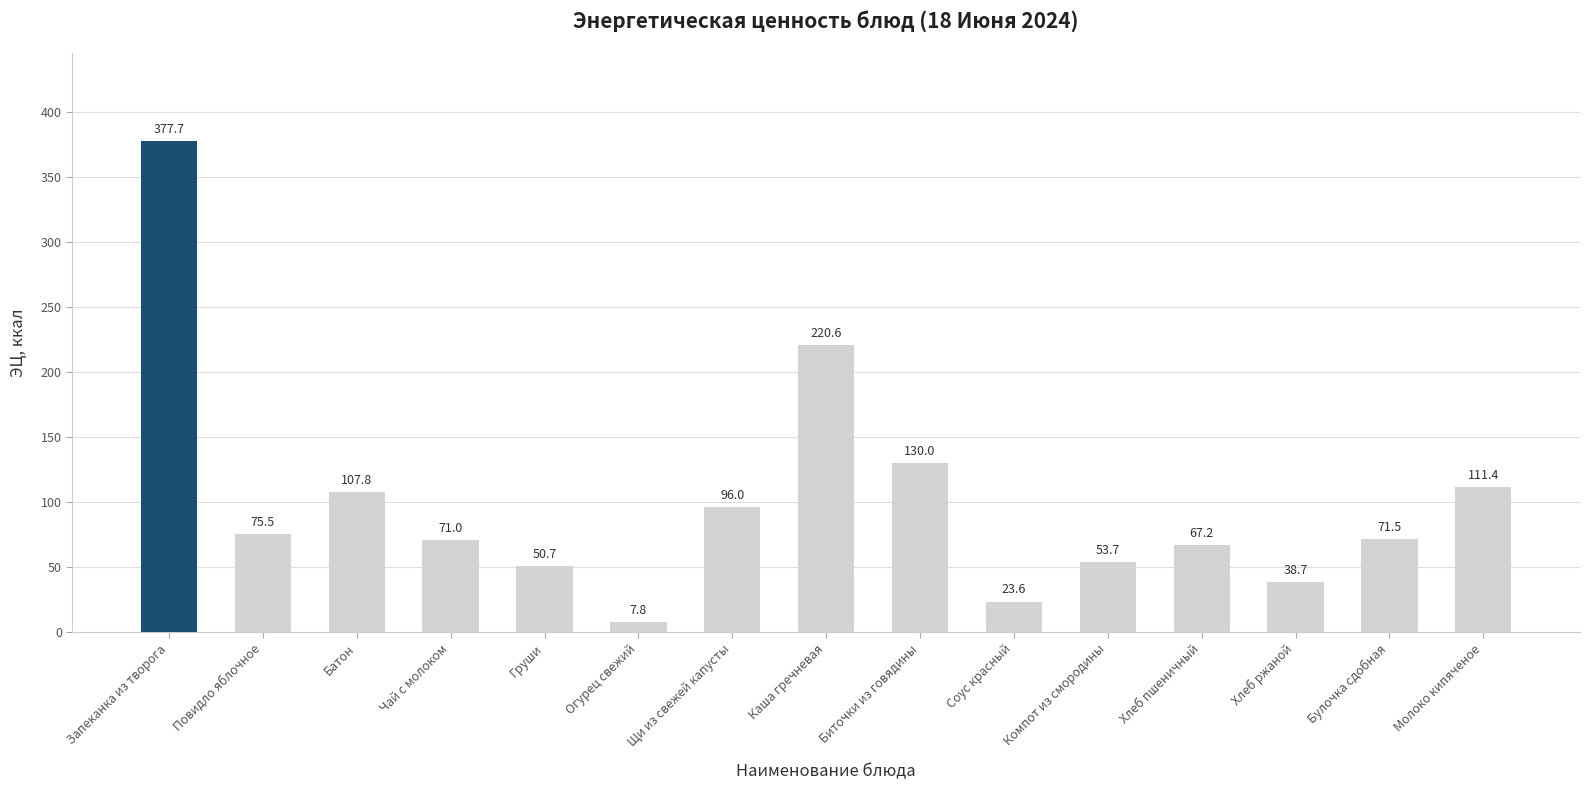

Reading left to right, list all the values displayed in this chart.

Запеканка из творога=377.7	Повидло яблочное=75.5	Батон=107.8	Чай с молоком=71.0	Груши=50.7	Огурец свежий=7.8	Щи из свежей капусты=96.0	Каша гречневая=220.6	Биточки из говядины=130.0	Соус красный=23.6	Компот из смородины=53.7	Хлеб пшеничный=67.2	Хлеб ржаной=38.7	Булочка сдобная=71.5	Молоко кипяченое=111.4